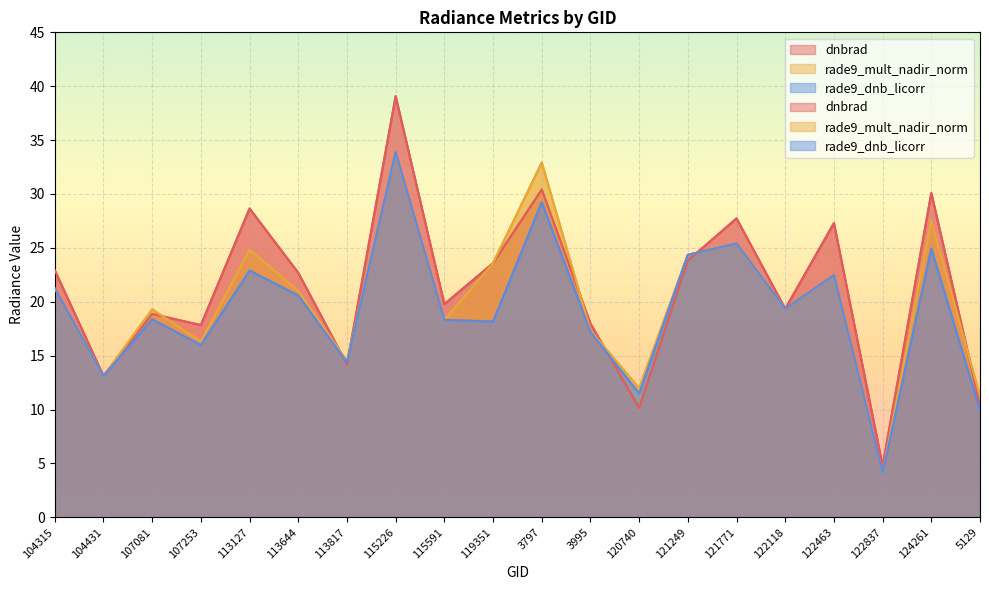

Which series has the widest spread of values?

dnbrad